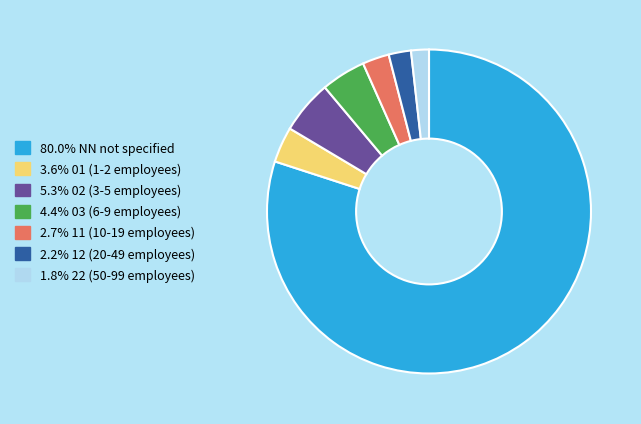

Does any single category account for the majority?

Yes